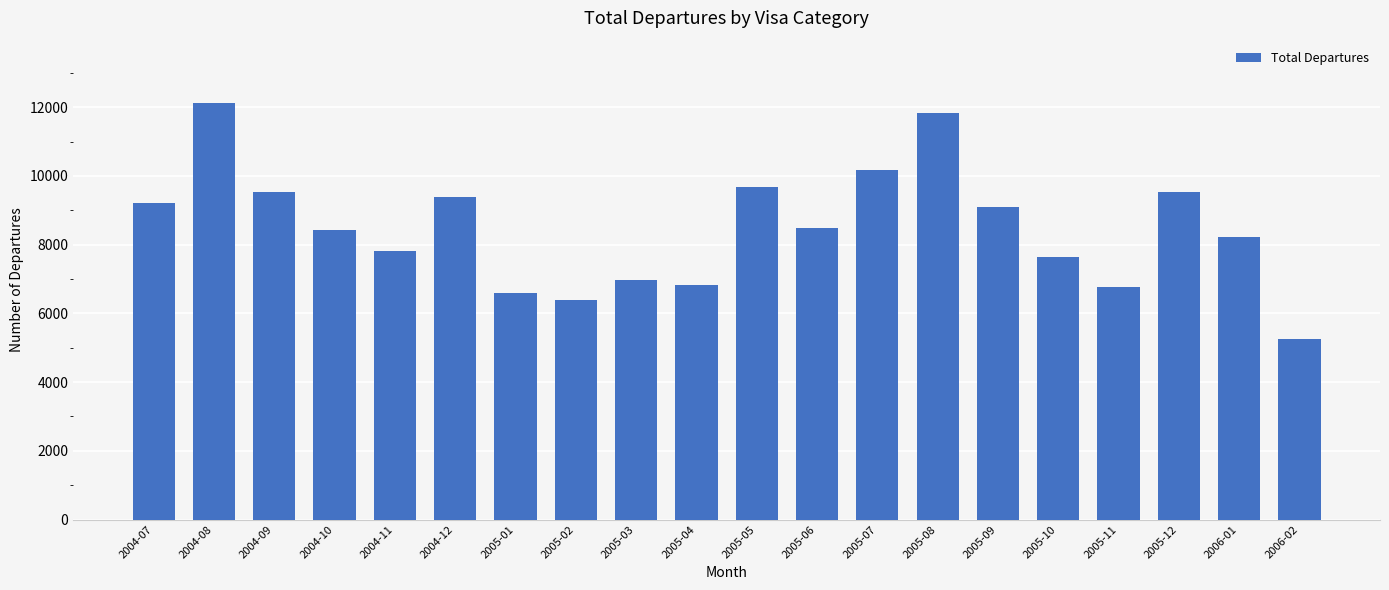

What is the label of the 12th bar from the right?

2005-03